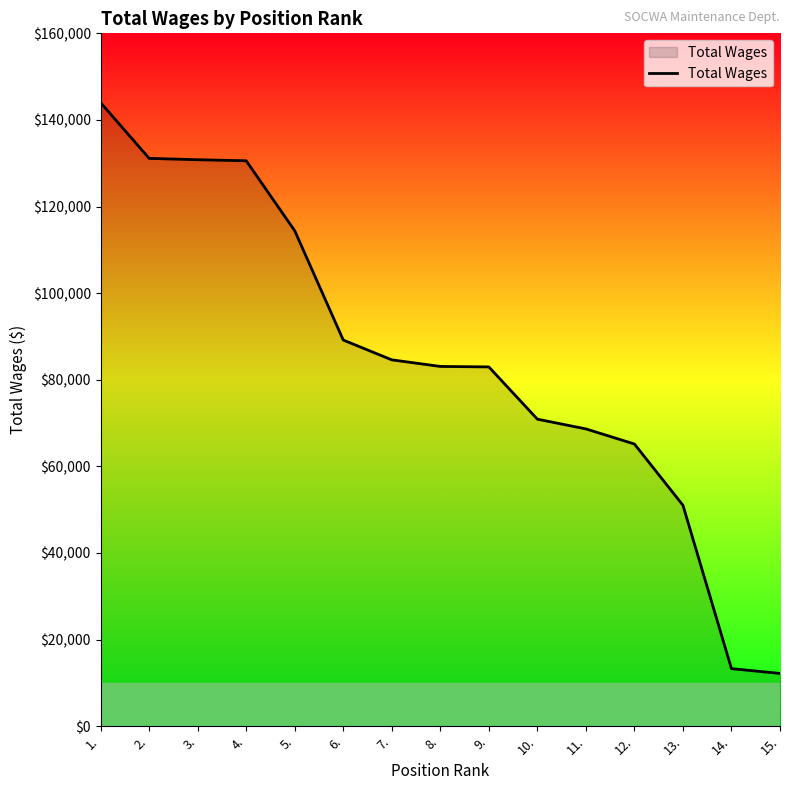

What is the difference between the maximum and minimum values?

131805